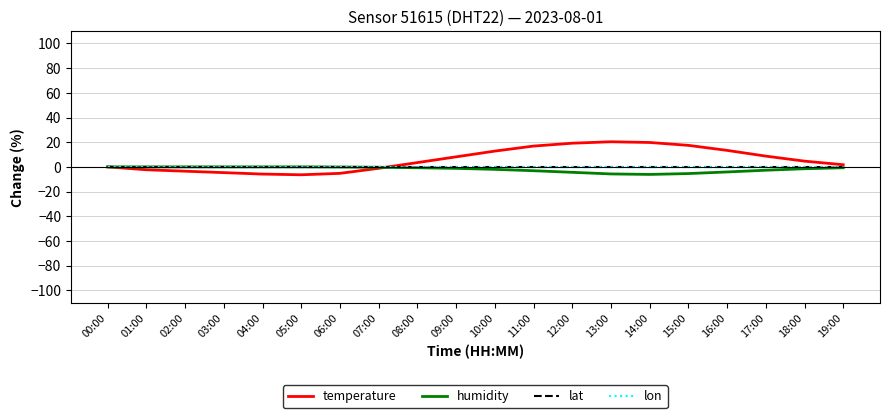

What is the label of the 17th point from the left?

16:00